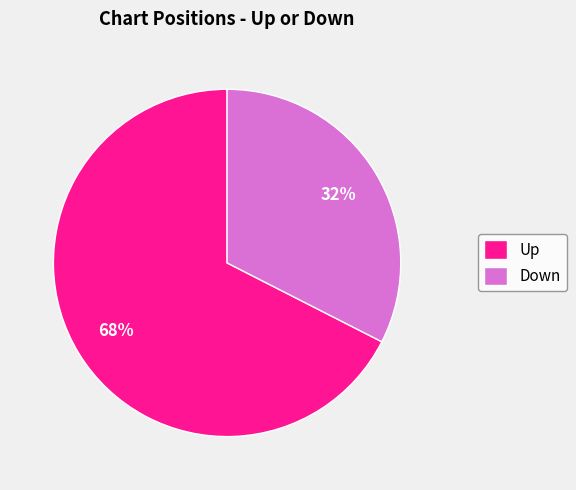

Count the number of slices in the pie.

2